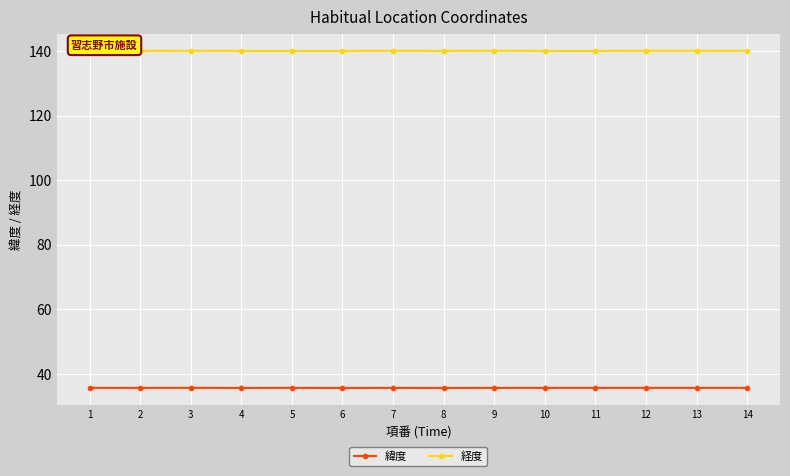

List the series in order of their peak value, lowest first.

緯度, 経度